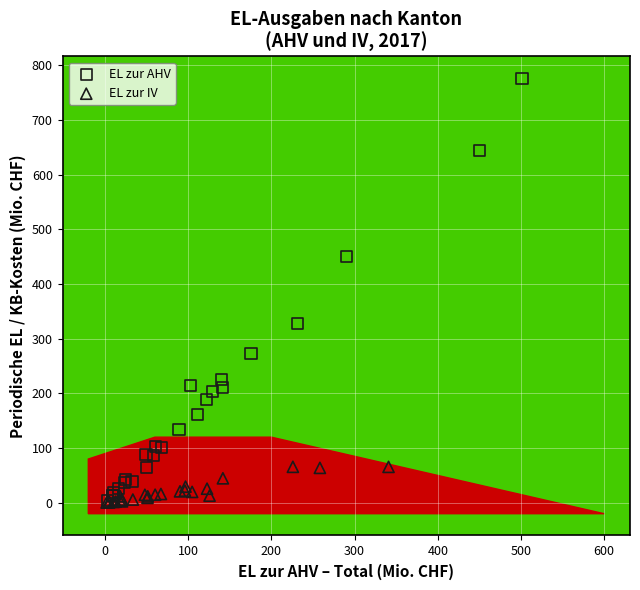

Which series contains the highest Y value?

EL zur AHV